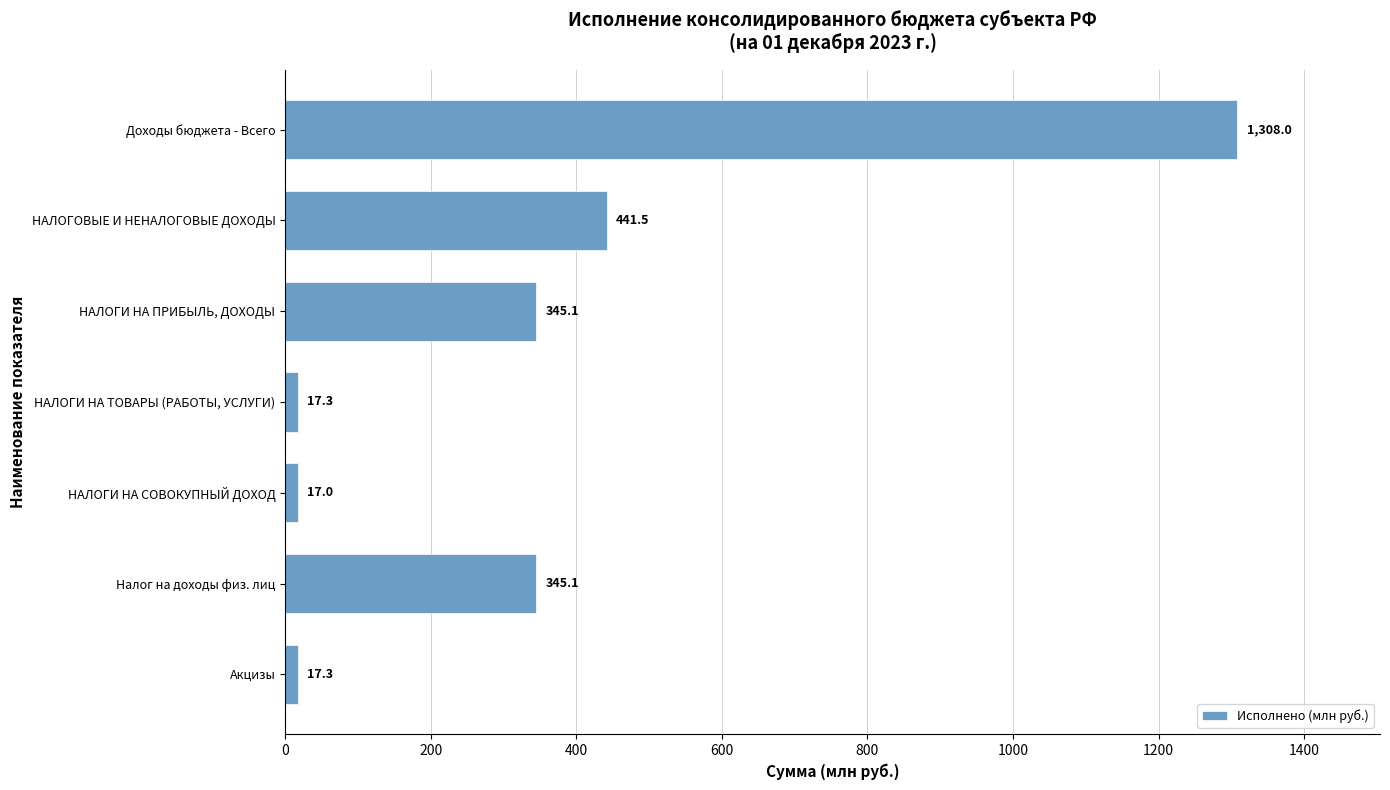

The chart shows a value of 502.6 at Налог на доходы физ. лиц. True or false?

False